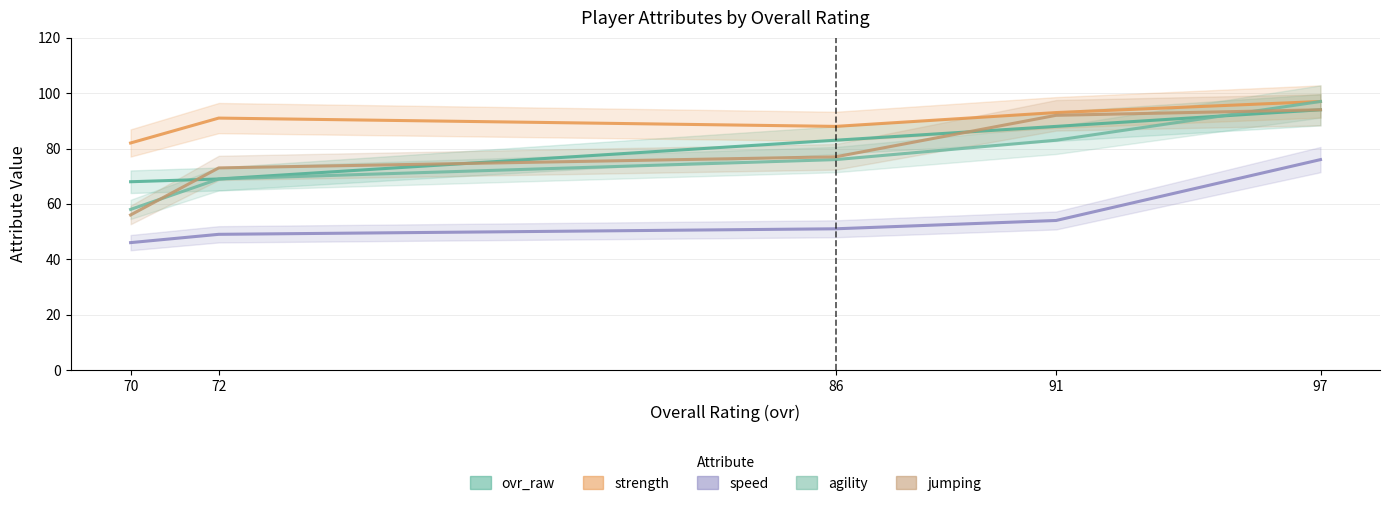

Reading right to left, what are all the values shown in this chart?

ovr_raw: 97=94	91=88	86=83	72=69	70=68
strength: 97=97	91=93	86=88	72=91	70=82
speed: 97=76	91=54	86=51	72=49	70=46
agility: 97=97	91=83	86=76	72=69	70=58
jumping: 97=94	91=92	86=77	72=73	70=56